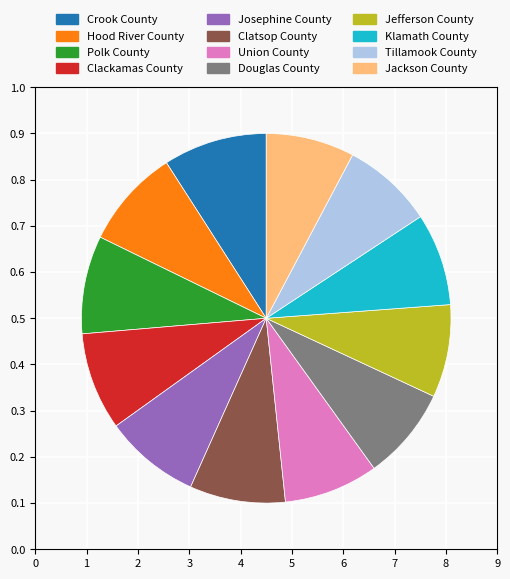

The Douglas County slice represents 1% of the pie. True or false?

False